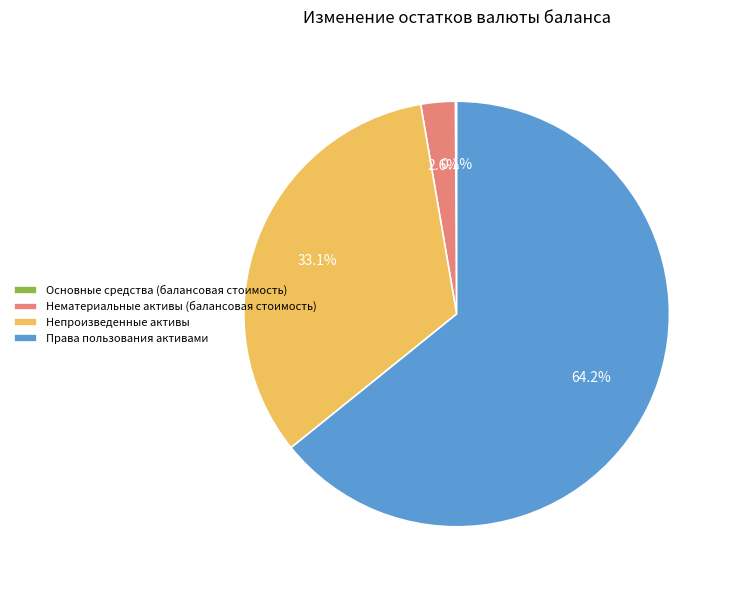

True or false: Нематериальные активы (балансовая стоимость) accounts for 10% of the total.

False